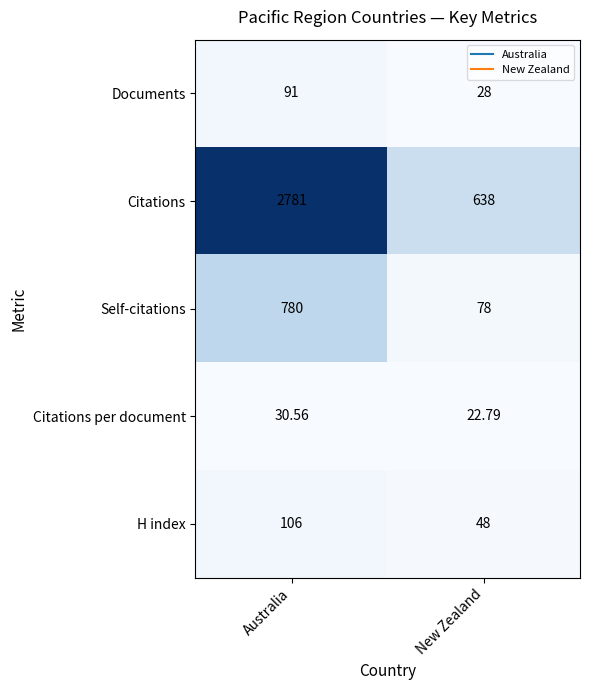

Which series has the largest total across all categories?

Citations